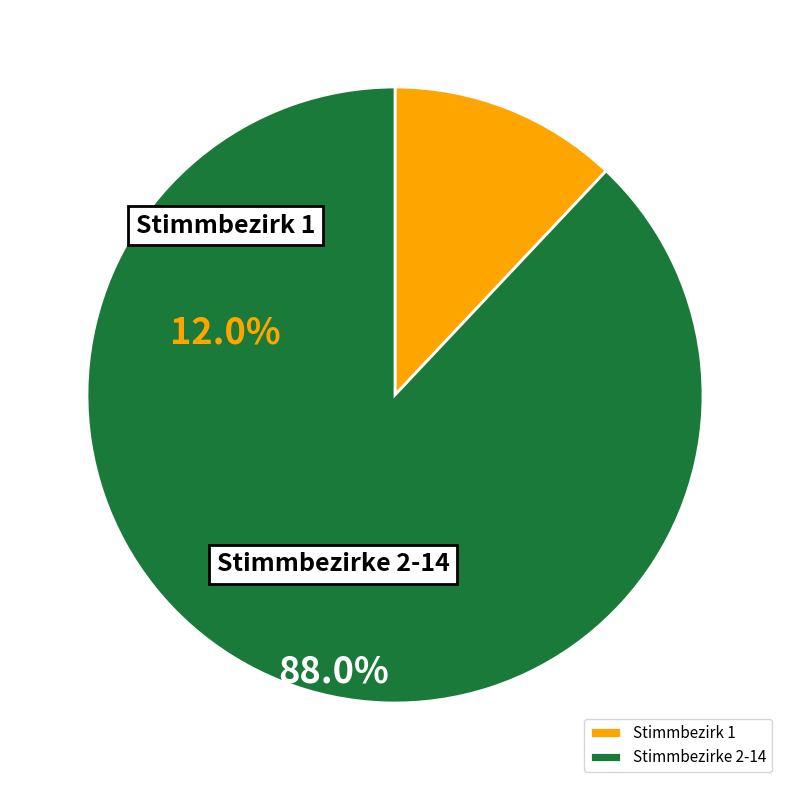

Is it true that Stimmbezirk 1 is 12% of the pie?

True